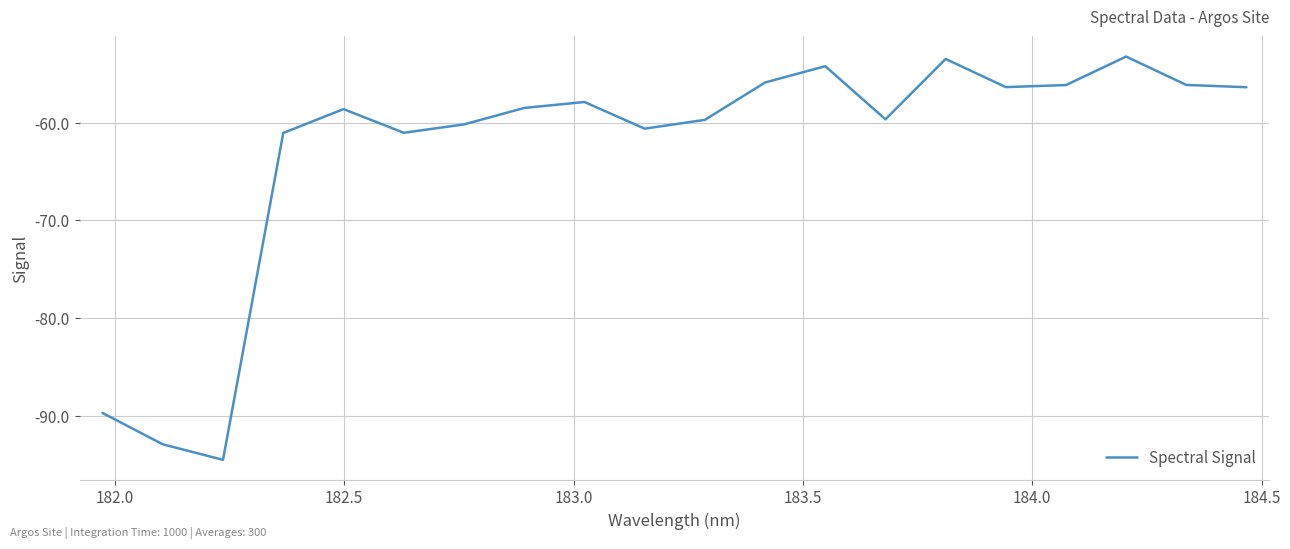

What is the sum of all values?

-1255.9